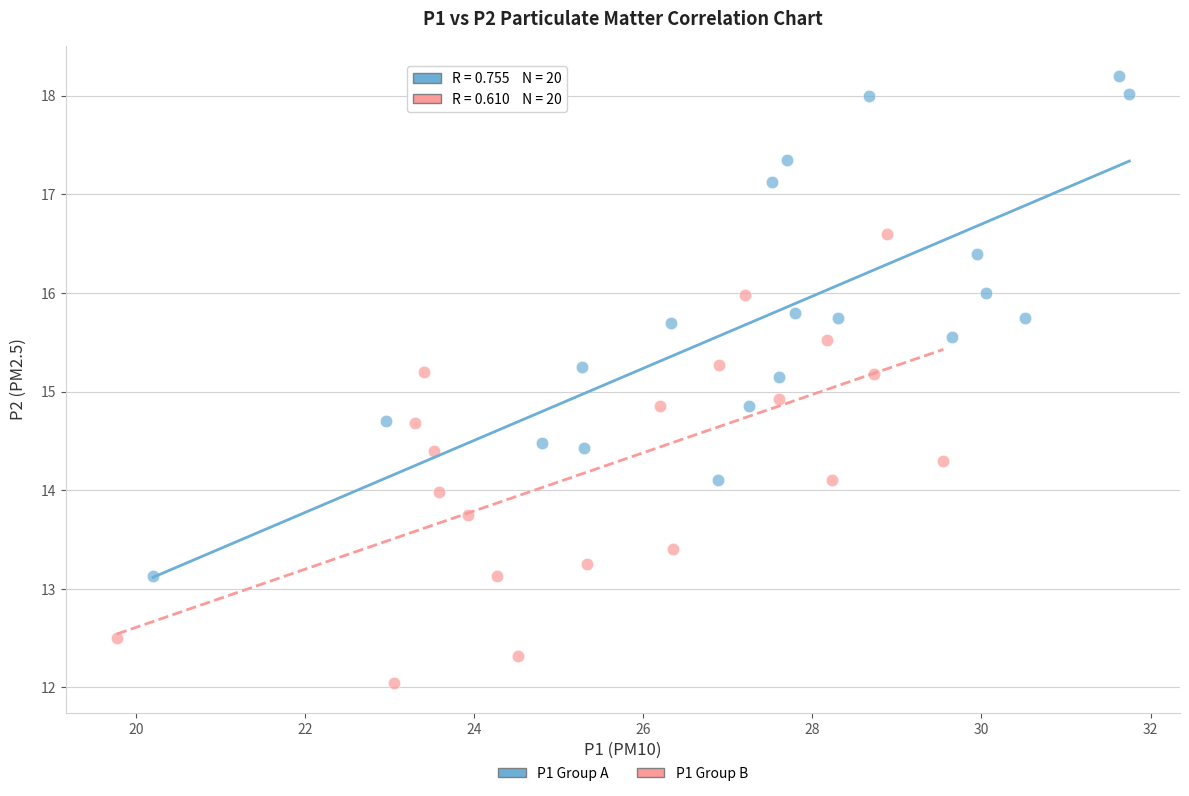

Which series has the largest Y range (max minus min)?

P1 Group A